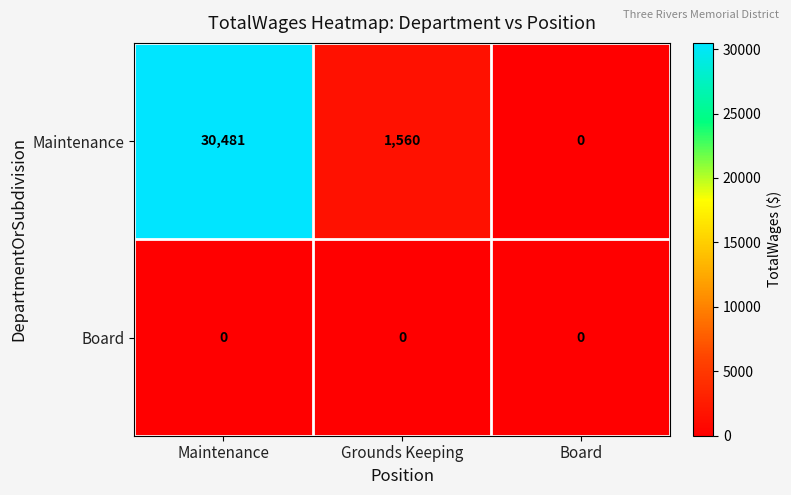

At which label does Maintenance first exceed 1560?

Maintenance